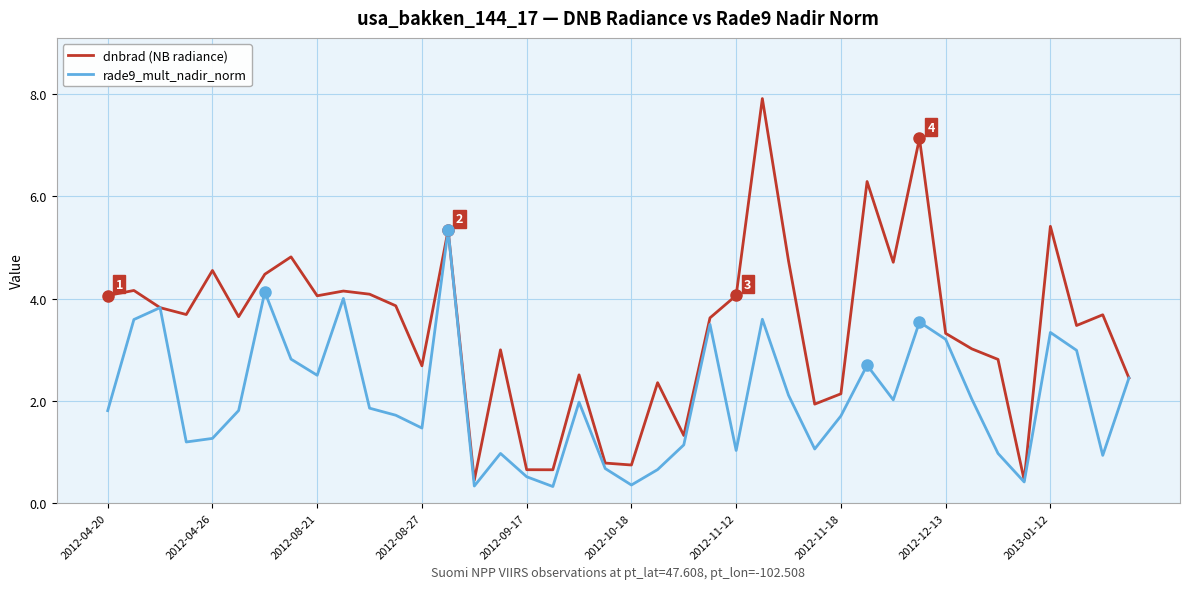

What is the highest value of the rade9_mult_nadir_norm series?

5.3